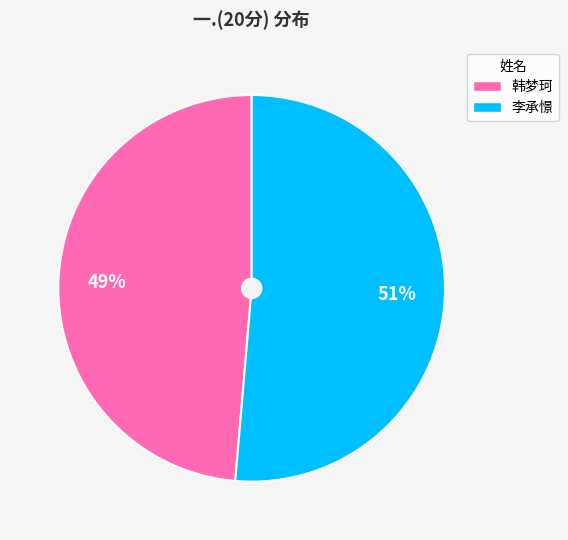

Is there a majority slice in this chart?

Yes